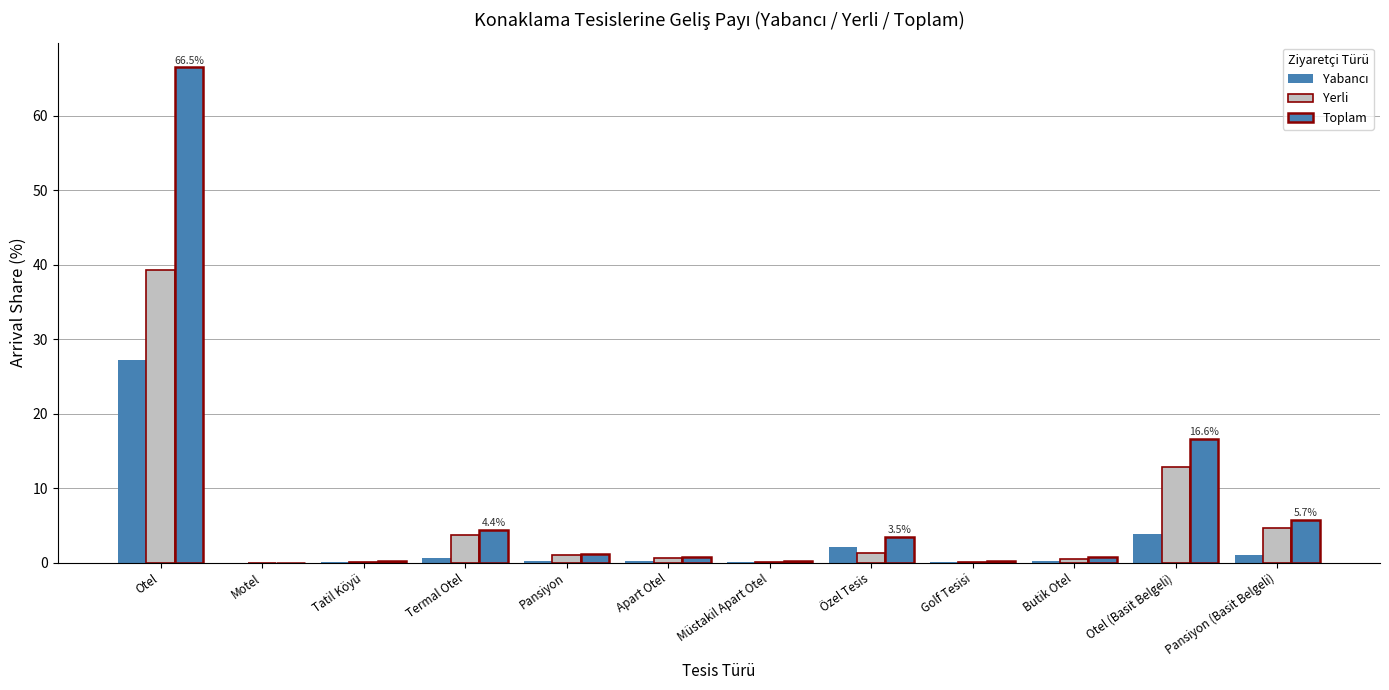

Reading left to right, extract all data points from this chart.

Yabancı: Otel=27.2	Motel=0.0	Tatil Köyü=0.1	Termal Otel=0.7	Pansiyon=0.2	Apart Otel=0.2	Müstakil Apart Otel=0.1	Özel Tesis=2.1	Golf Tesisi=0.1	Butik Otel=0.3	Otel (Basit Belgeli)=3.8	Pansiyon (Basit Belgeli)=1.1
Yerli: Otel=39.3	Motel=0.0	Tatil Köyü=0.1	Termal Otel=3.8	Pansiyon=1.0	Apart Otel=0.6	Müstakil Apart Otel=0.1	Özel Tesis=1.4	Golf Tesisi=0.1	Butik Otel=0.5	Otel (Basit Belgeli)=12.8	Pansiyon (Basit Belgeli)=4.7
Toplam: Otel=66.5	Motel=0.0	Tatil Köyü=0.2	Termal Otel=4.4	Pansiyon=1.2	Apart Otel=0.8	Müstakil Apart Otel=0.2	Özel Tesis=3.5	Golf Tesisi=0.2	Butik Otel=0.8	Otel (Basit Belgeli)=16.6	Pansiyon (Basit Belgeli)=5.7